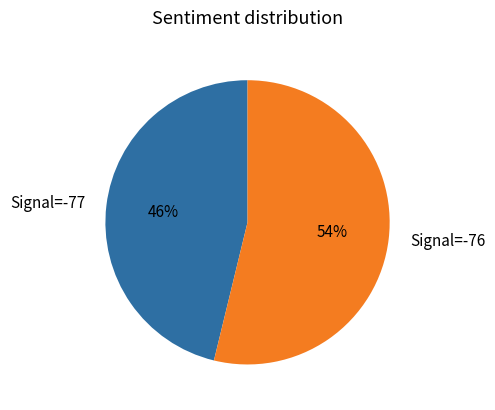

Which category has the smallest portion of the pie?

Signal=-77